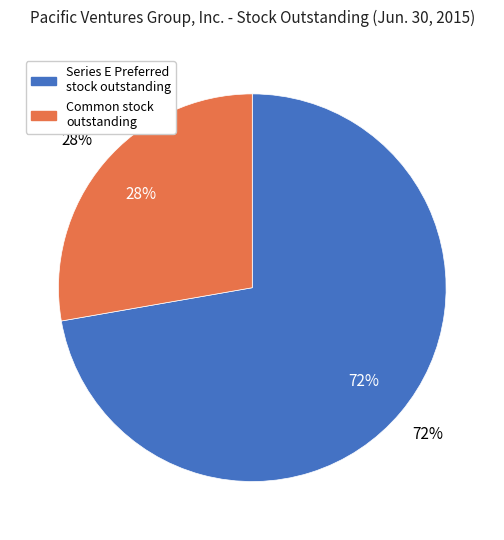

To the nearest percent, what percentage of the pie is Series E Preferred stock outstanding?

72%